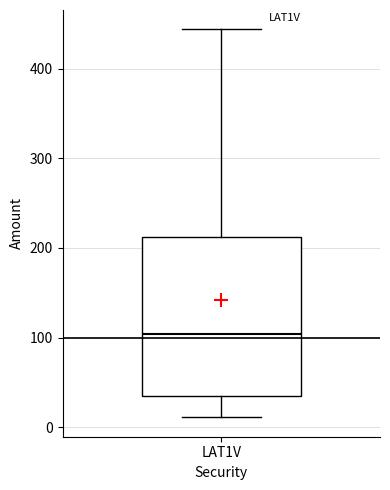

Read this box plot against the y-axis: the position of the median line, the range covered by the box, and the ends of both whiskers. The values are not printed on the chart, so give them approximately, as read against the axis.

median 100, box 30 to 210, whiskers 10 to 440